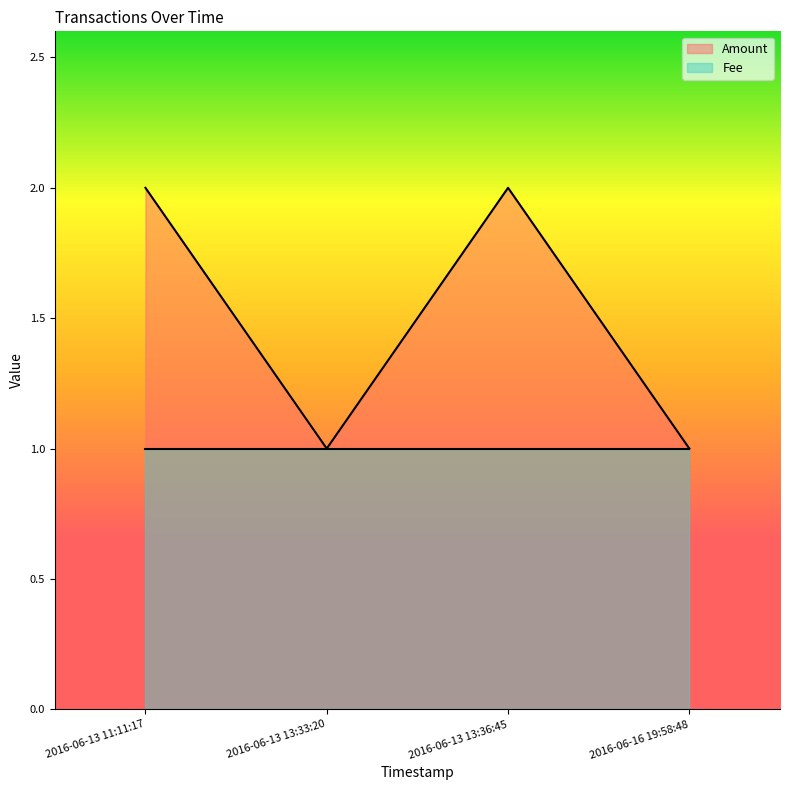

True or false: there are more than 1 points higher than both neighbors.

False